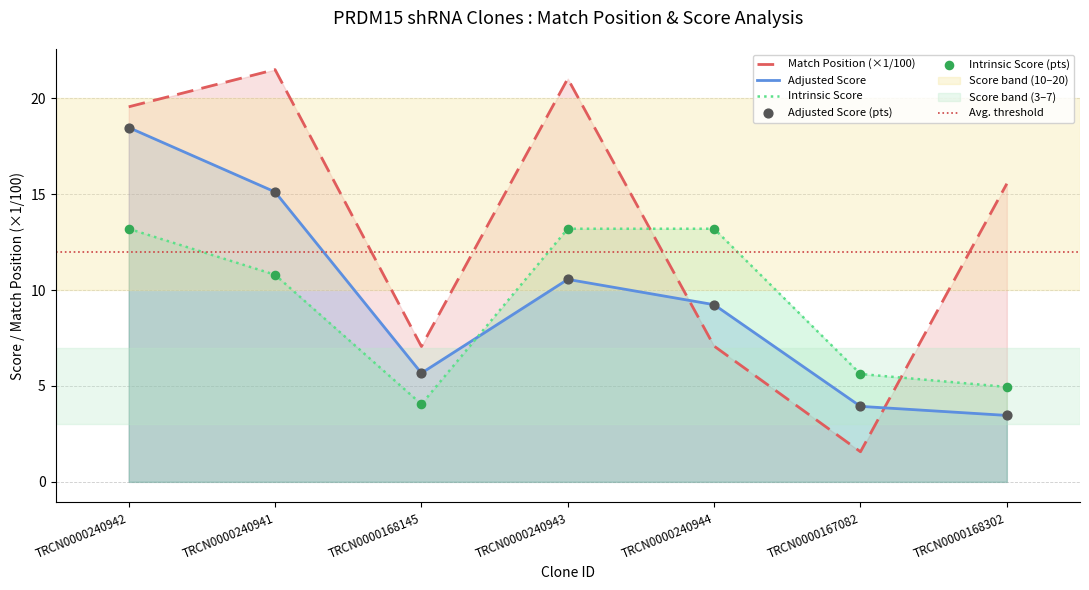

Which series has the largest total across all categories?

Match Position